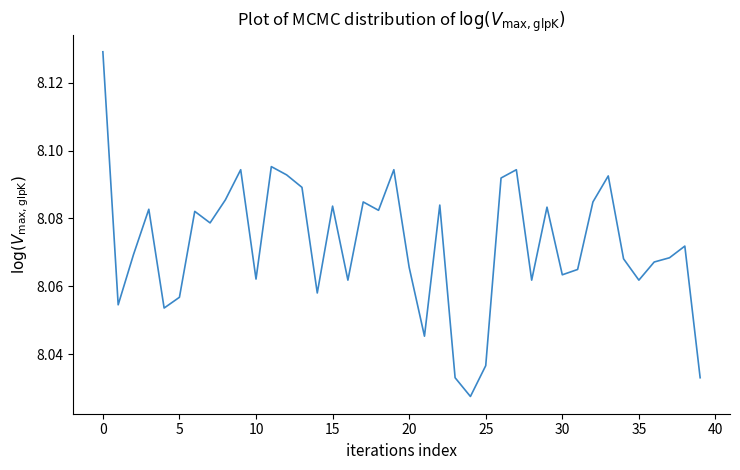

What is the average value?

8.1